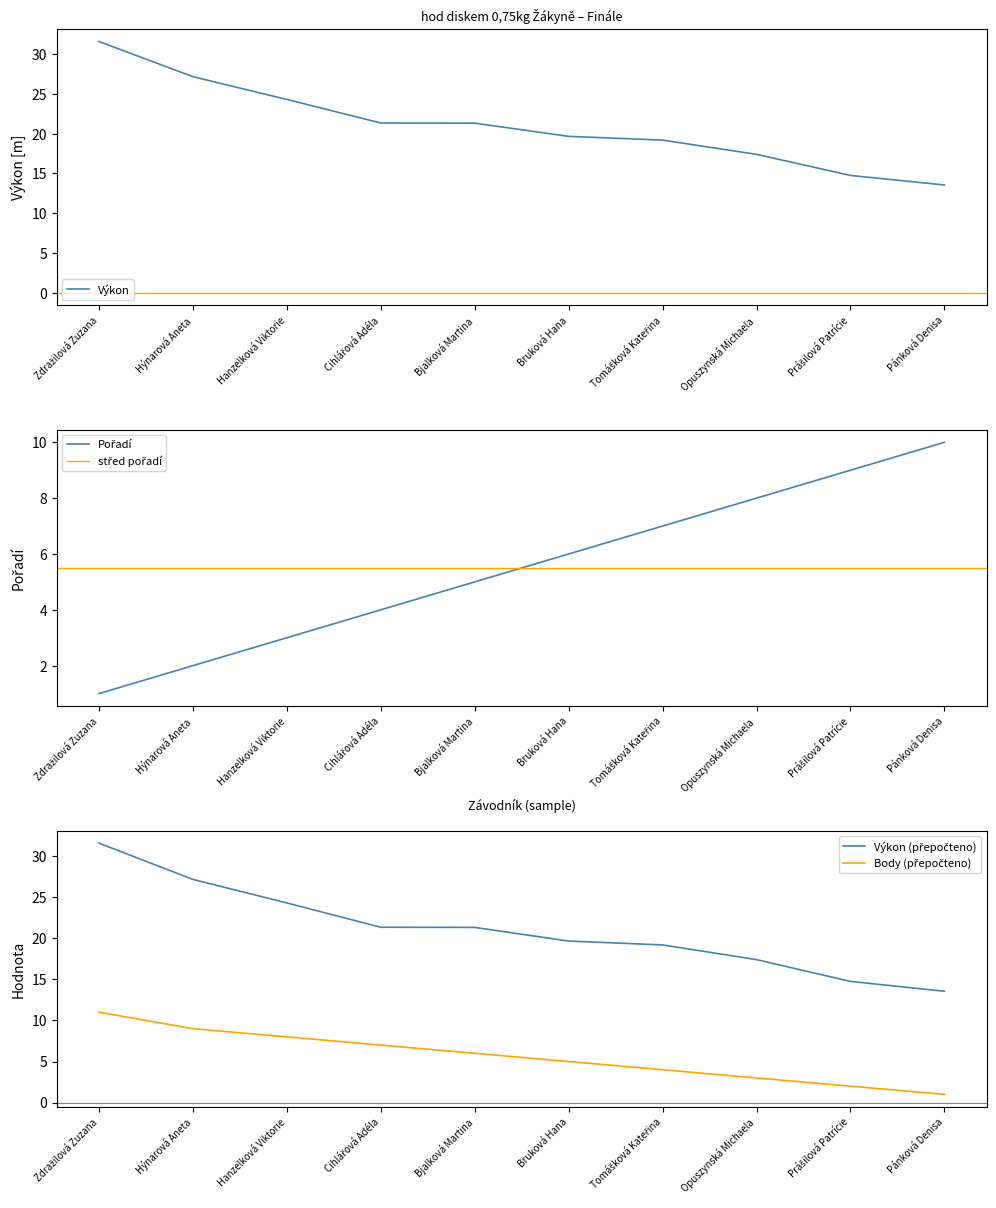

What is the approximate value of Výkon at Bjalková Martina?

21.3